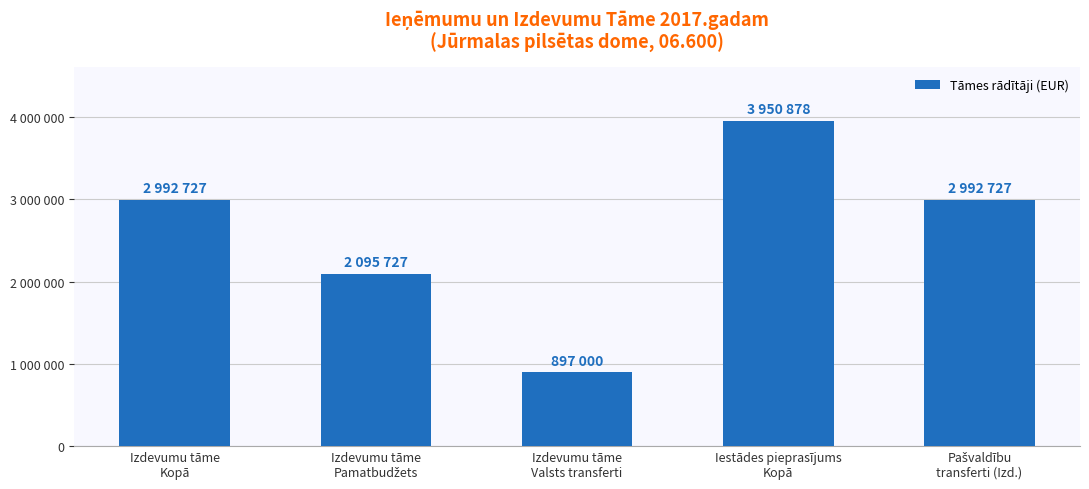

What is the greatest value displayed?

3950878